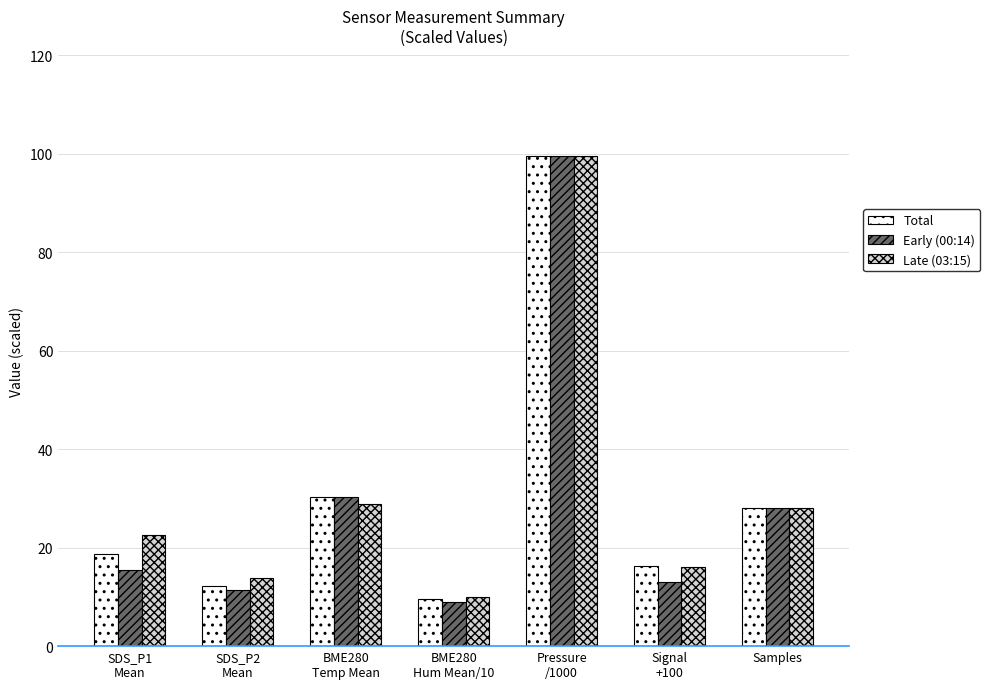

Read the Total value at SDS_P2
Mean.

12.2